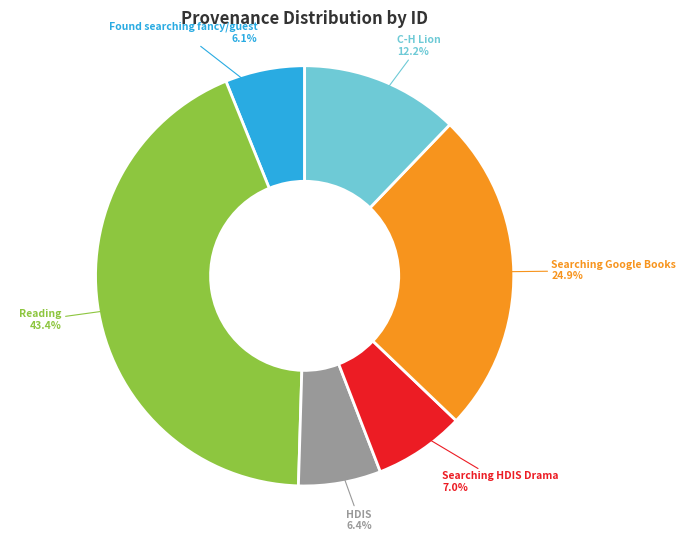

Is there any slice that represents more than half of the pie?

No